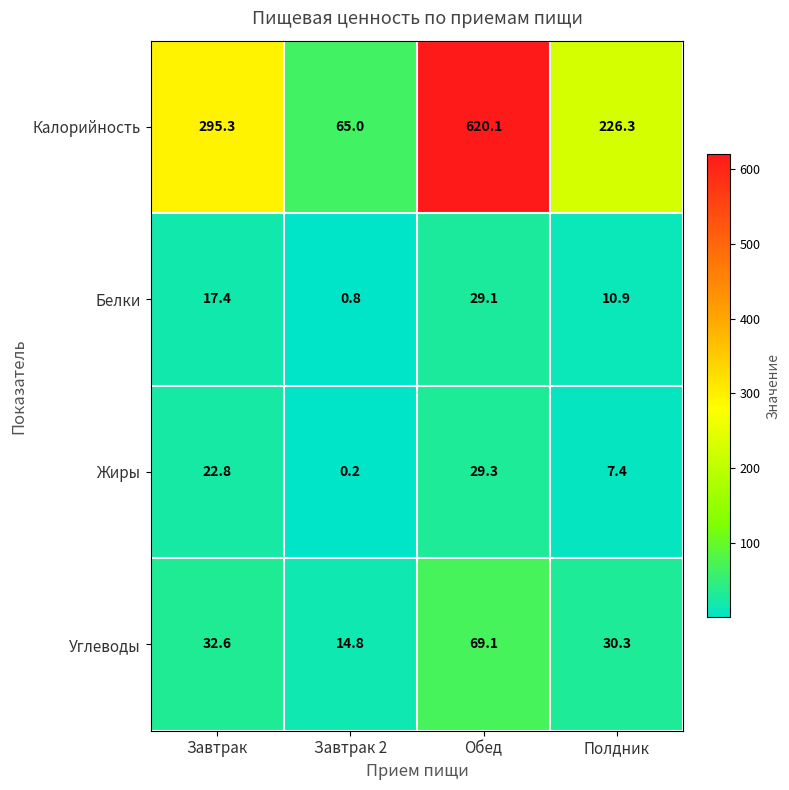

Reading left to right, what are all the values shown in this chart?

Калорийность: Завтрак=295.3	Завтрак 2=65.0	Обед=620.1	Полдник=226.3
Белки: Завтрак=17.4	Завтрак 2=0.8	Обед=29.1	Полдник=10.9
Жиры: Завтрак=22.8	Завтрак 2=0.2	Обед=29.3	Полдник=7.4
Углеводы: Завтрак=32.6	Завтрак 2=14.8	Обед=69.1	Полдник=30.3